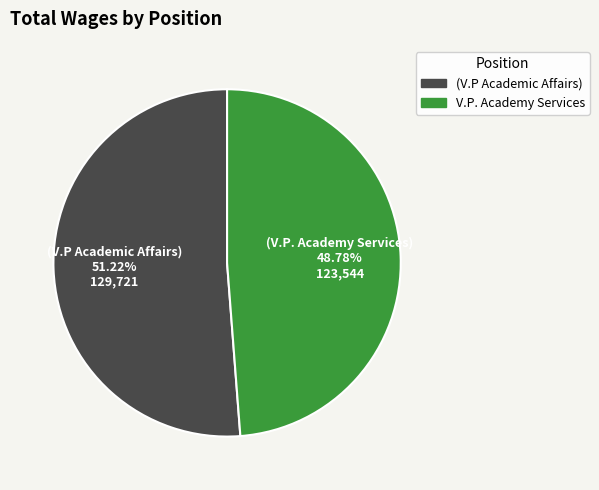

Is there a majority slice in this chart?

Yes